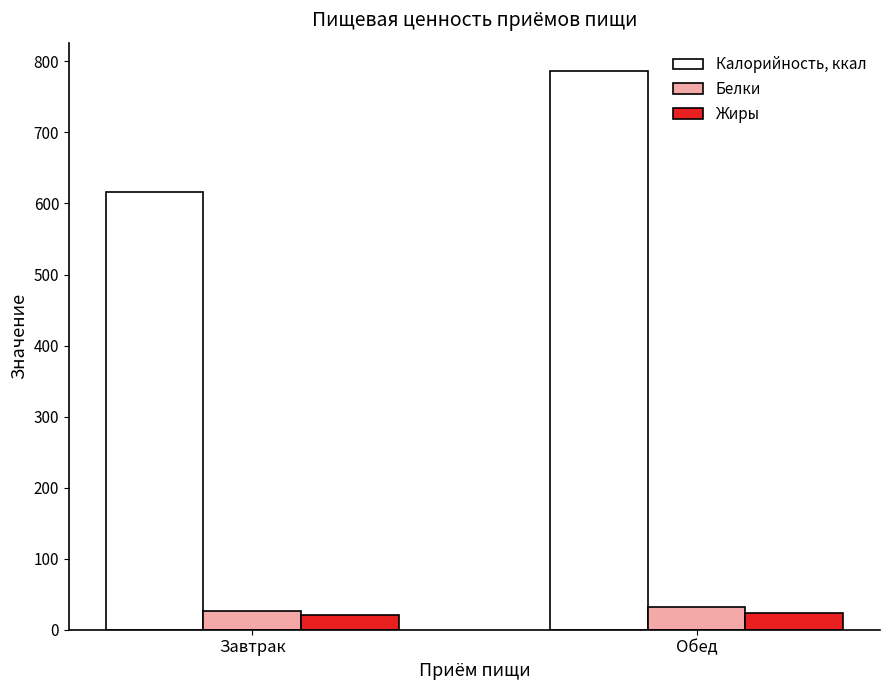

Which series has the largest range (max minus min)?

Калорийность, ккал